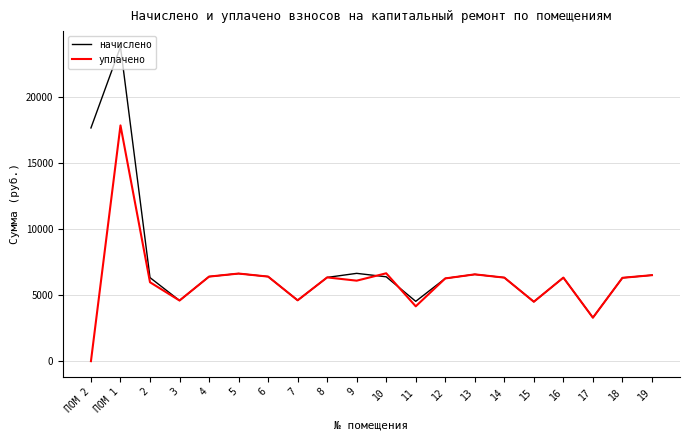

At which category is the sum across all series the highest?

ПОМ 1